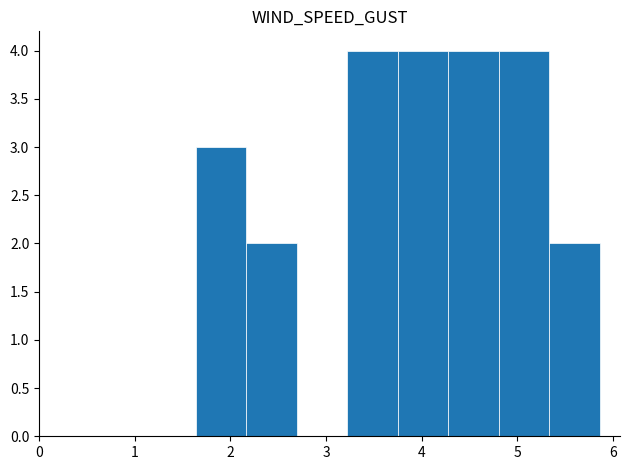

Reading left to right, list every bar in this chart as the range it spans on the x-axis followed by its height. Neither the bar edges nor the heights are printed on the chart, so give them approximately, as read against the axes.

1.6 to 2.2: 3
2.2 to 2.7: 2
2.7 to 3.2: 0
3.2 to 3.8: 4
3.8 to 4.3: 4
4.3 to 4.8: 4
4.8 to 5.3: 4
5.3 to 5.9: 2